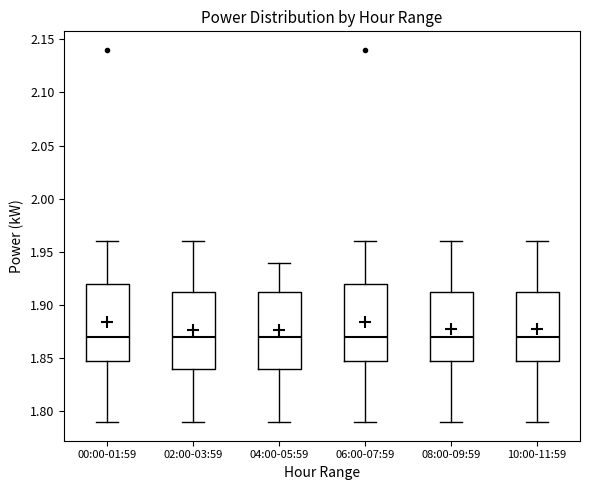

Reading left to right, read every box against the y-axis: the position of its median line, the range the box covers, and the ends of its whiskers. The values are not printed on the chart, so give them approximately, as read against the axis.

00:00-01:59: median 1.870, box 1.850 to 1.920, whiskers 1.790 to 1.960
02:00-03:59: median 1.870, box 1.840 to 1.915, whiskers 1.790 to 1.960
04:00-05:59: median 1.870, box 1.840 to 1.915, whiskers 1.790 to 1.940
06:00-07:59: median 1.870, box 1.850 to 1.920, whiskers 1.790 to 1.960
08:00-09:59: median 1.870, box 1.850 to 1.915, whiskers 1.790 to 1.960
10:00-11:59: median 1.870, box 1.850 to 1.915, whiskers 1.790 to 1.960